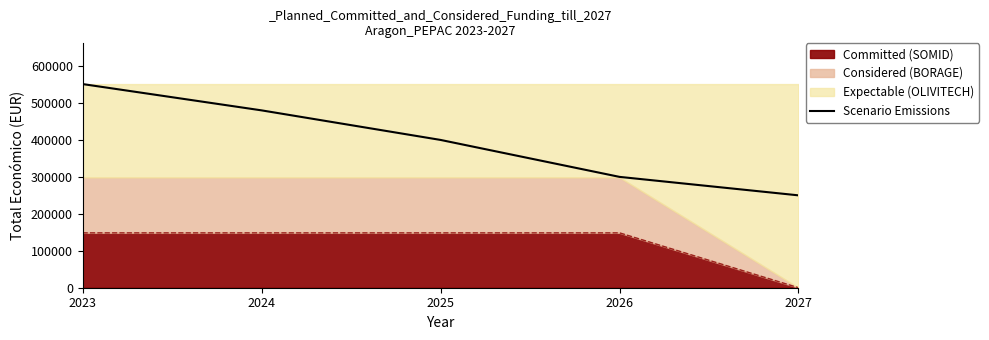

The value at 2027 is 328280. True or false?

False